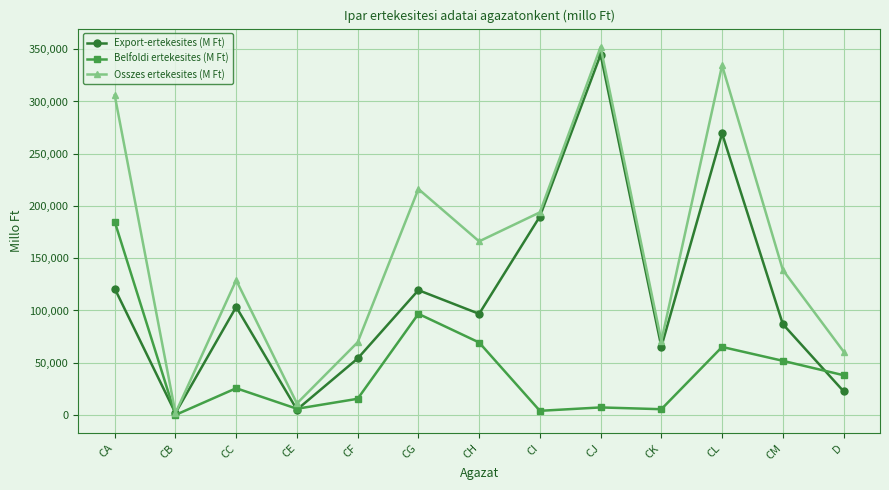

Which category has the highest value in the Osszes ertekesites (M Ft) series?

CJ